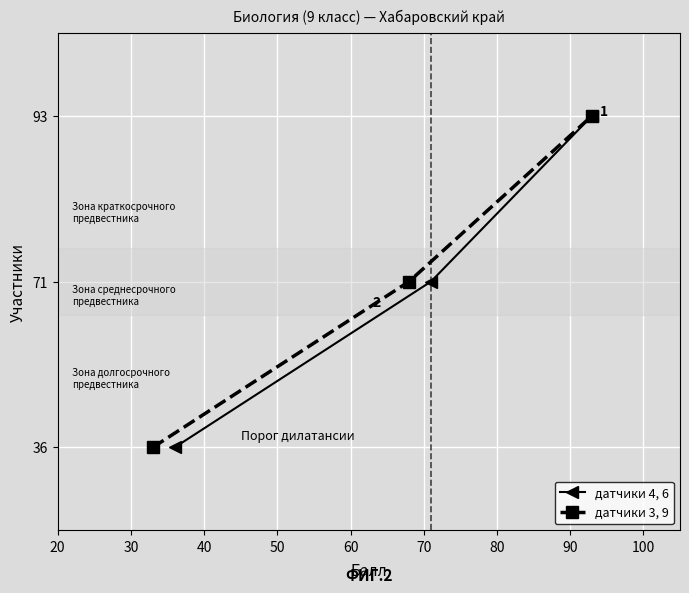

How many series are shown in this chart?

2